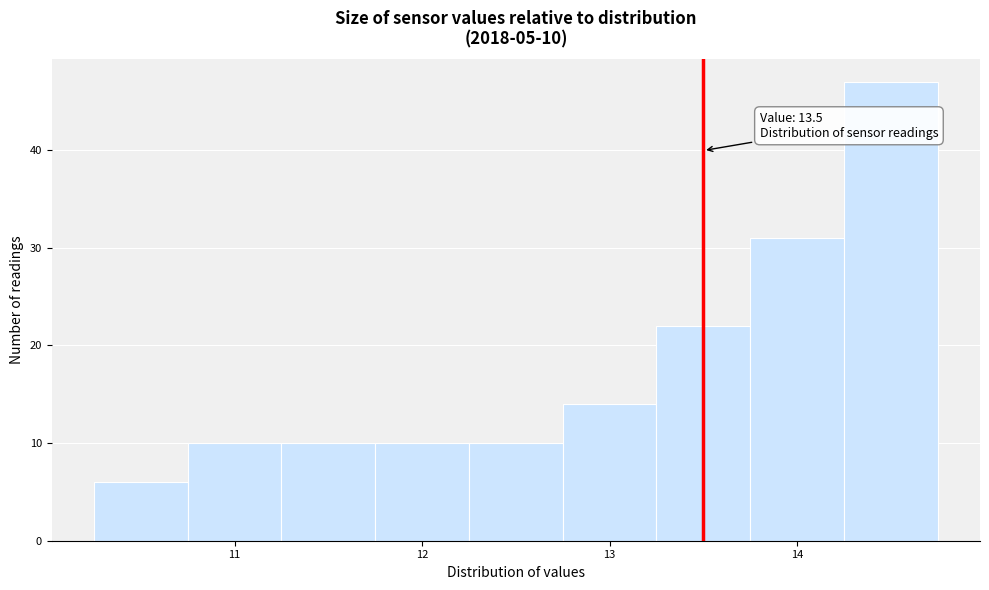

Which range on the x-axis has the tallest bar?

14.25 to 14.75